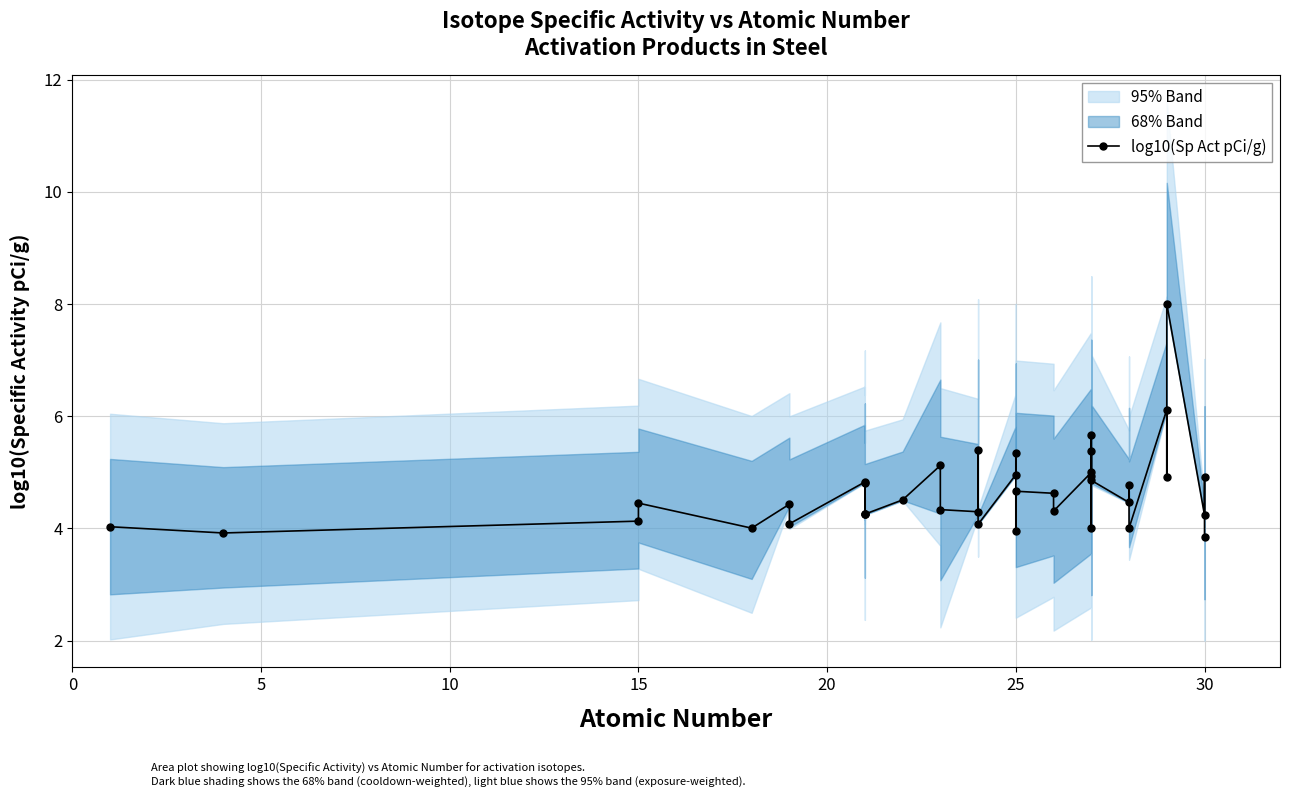

At which category does the data reach its first local peak?

15